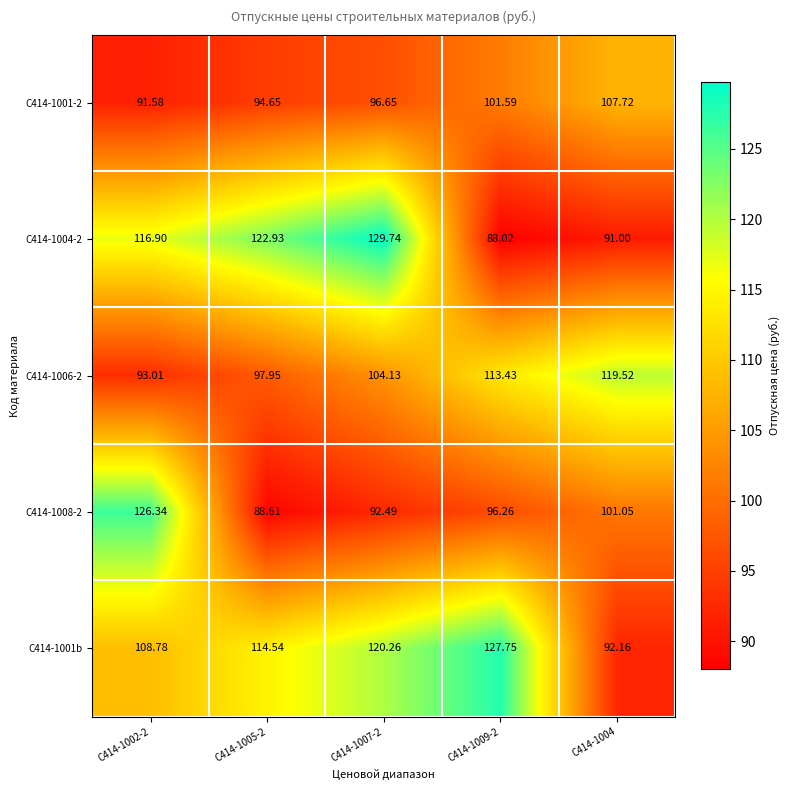

Is the value of С414-1008-2 at С414-1009-2 greater than the value of С414-1001-2 at С414-1009-2?

No